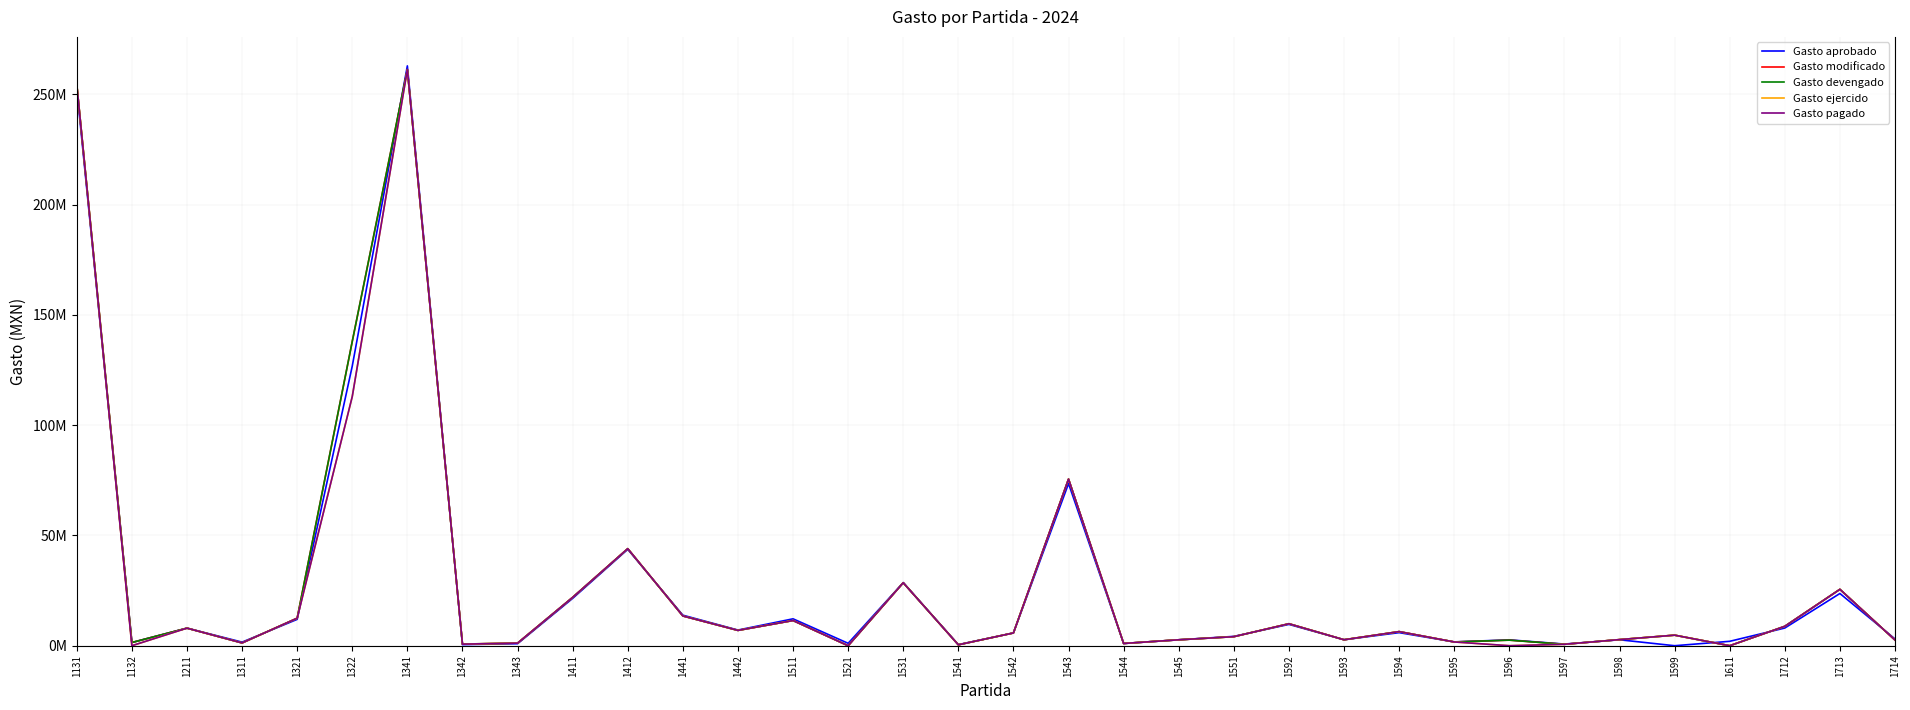

Between 1132 and 1594, which series saw the biggest shift?

Gasto ejercido